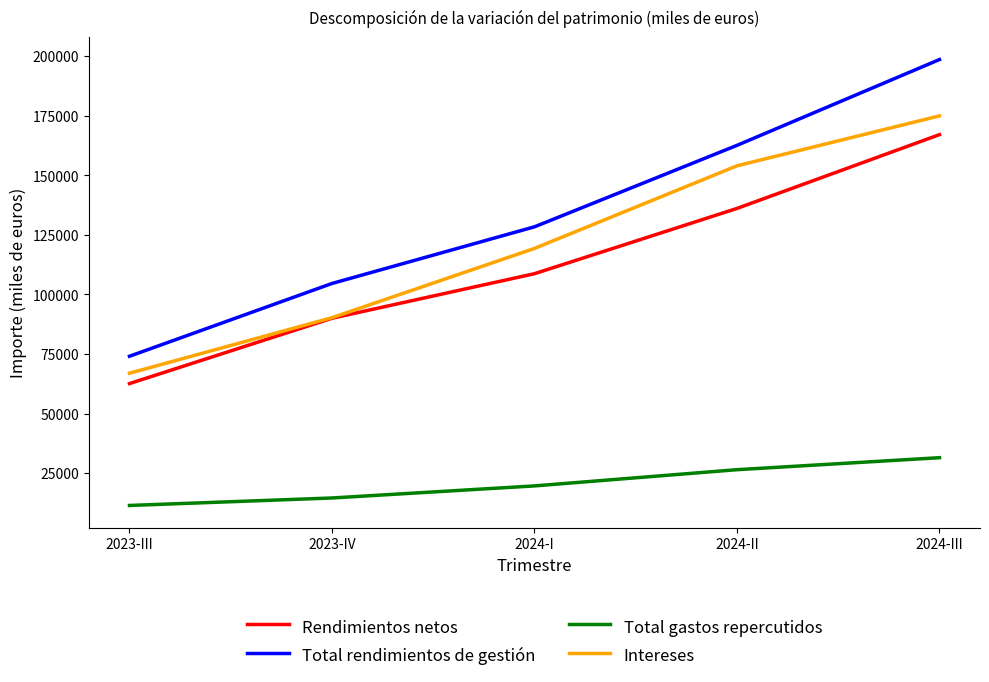

True or false: Total rendimientos de gestión and Rendimientos netos intersect in this chart.

False